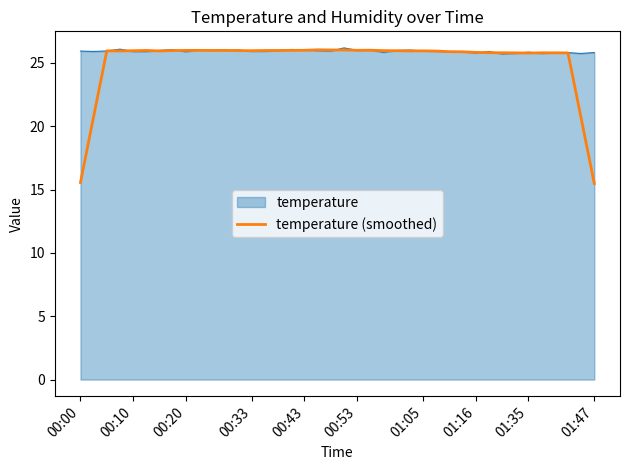

What is the lowest value of the temperature (smoothed) series?

15.5